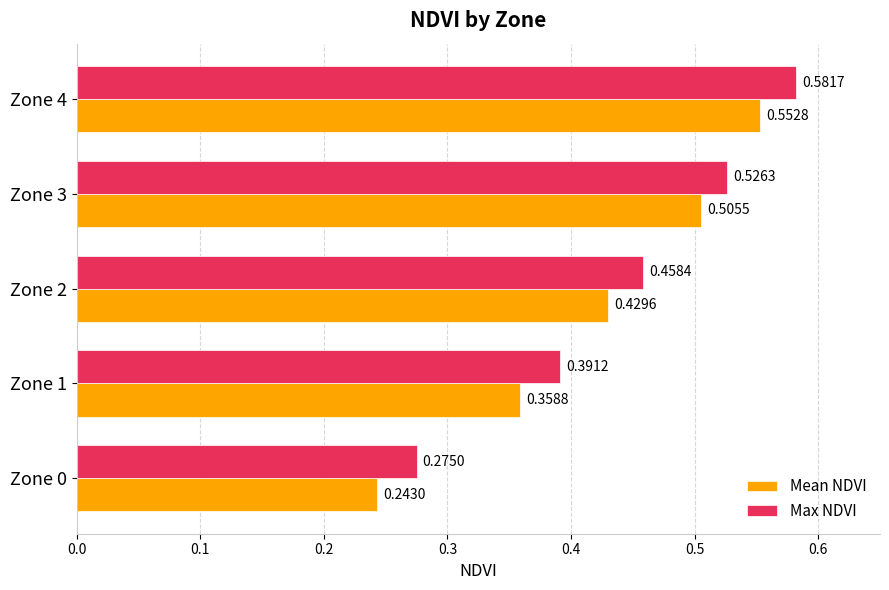

At which category is the sum across all series the highest?

Zone 4